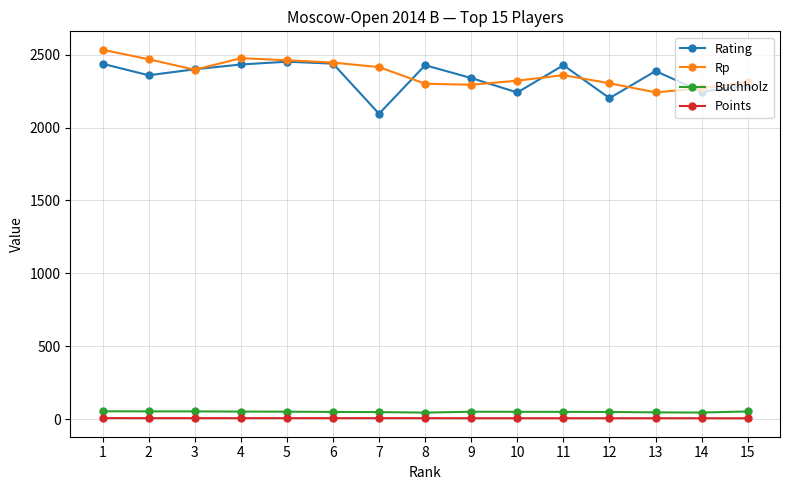

The value of Rating at 4 is 1370.2. True or false?

False